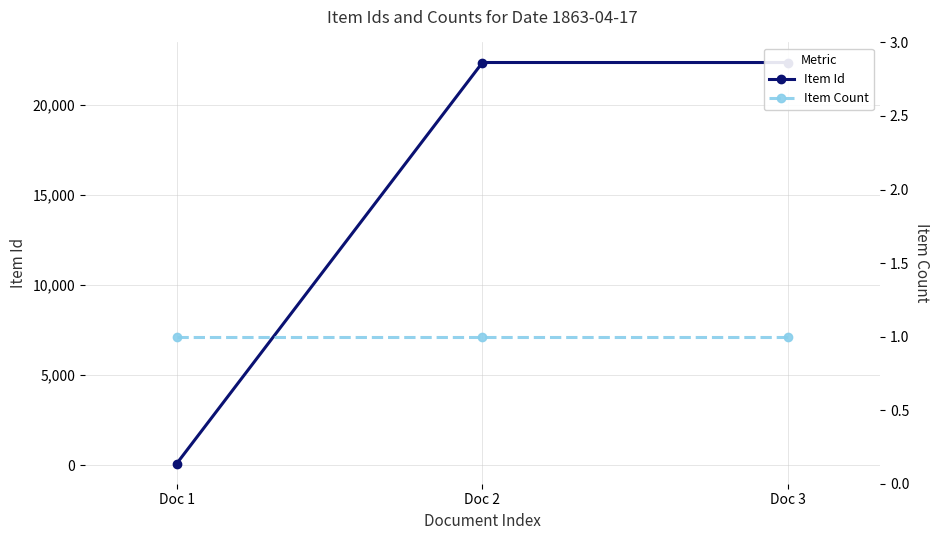

What is the value of the Item Count point at the 1st from the left?

1